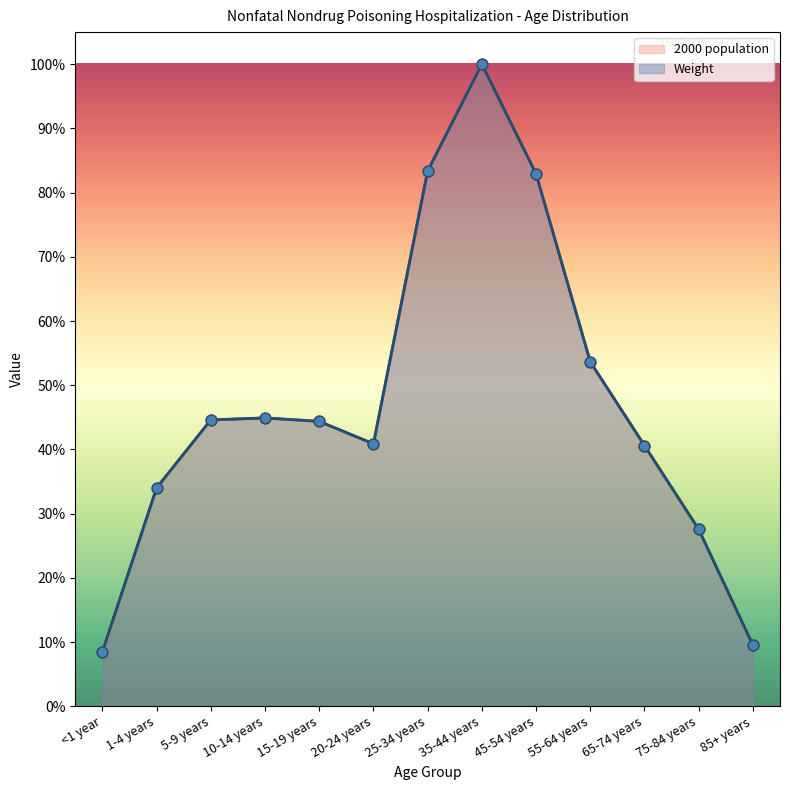

At how many categories does at least one series exceed 0?

13